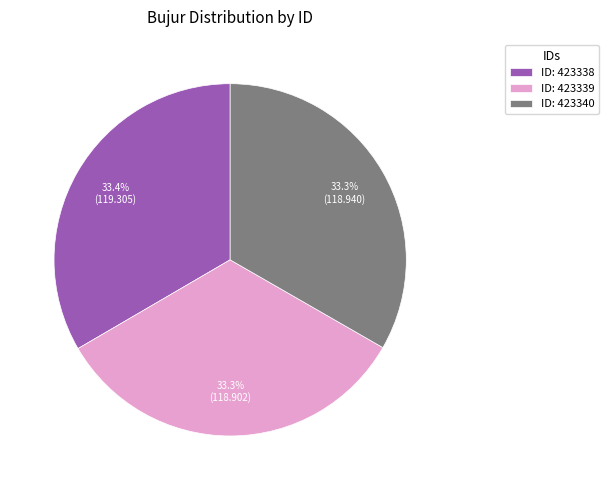

Approximately how many times larger is the value at ID: 423338 compared to ID: 423339?

1.0